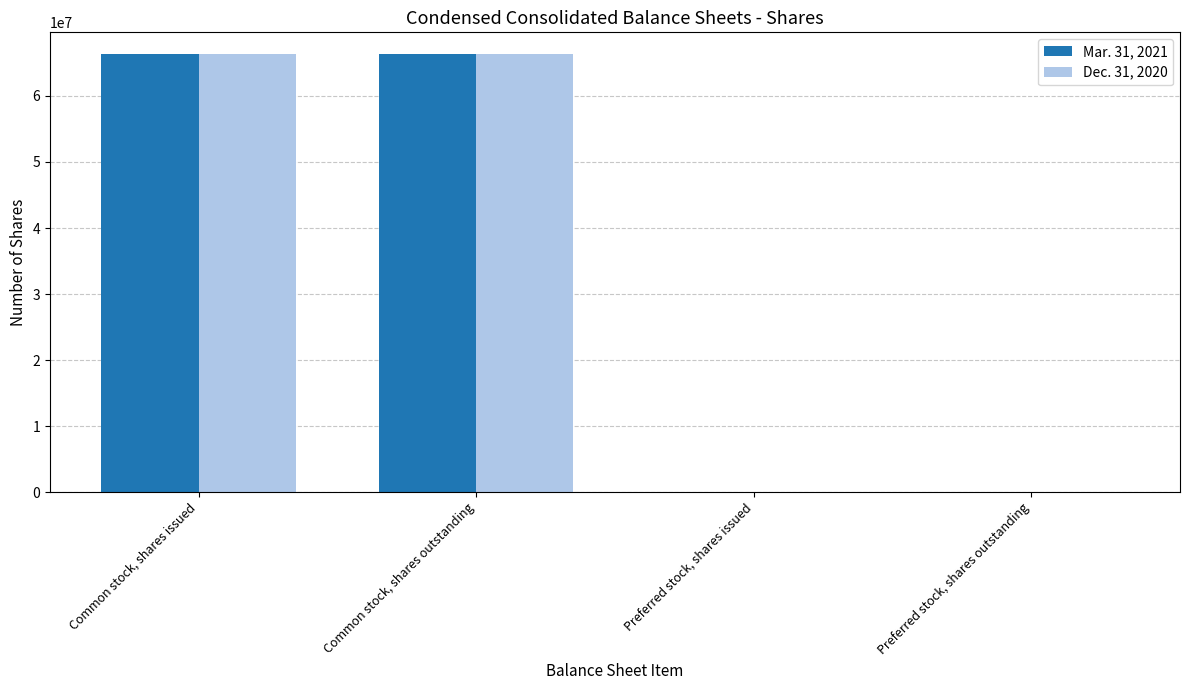

How many distinct data groups are displayed?

2